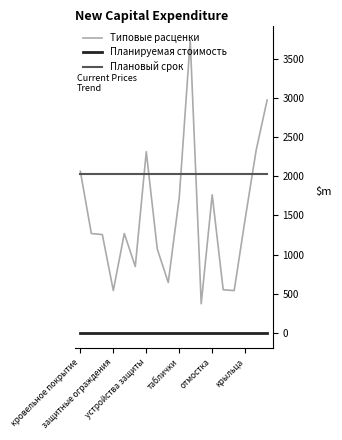

What is the difference between the maximum and minimum values in the Типовые расценки series?

3360.9